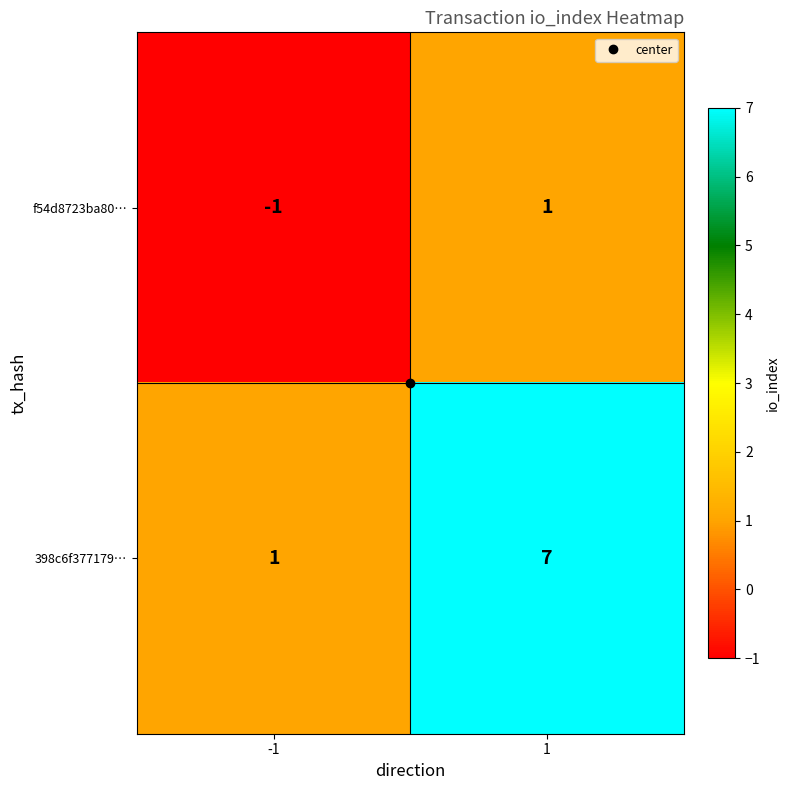

What value does the 398c6f377179… series have at 1?

7